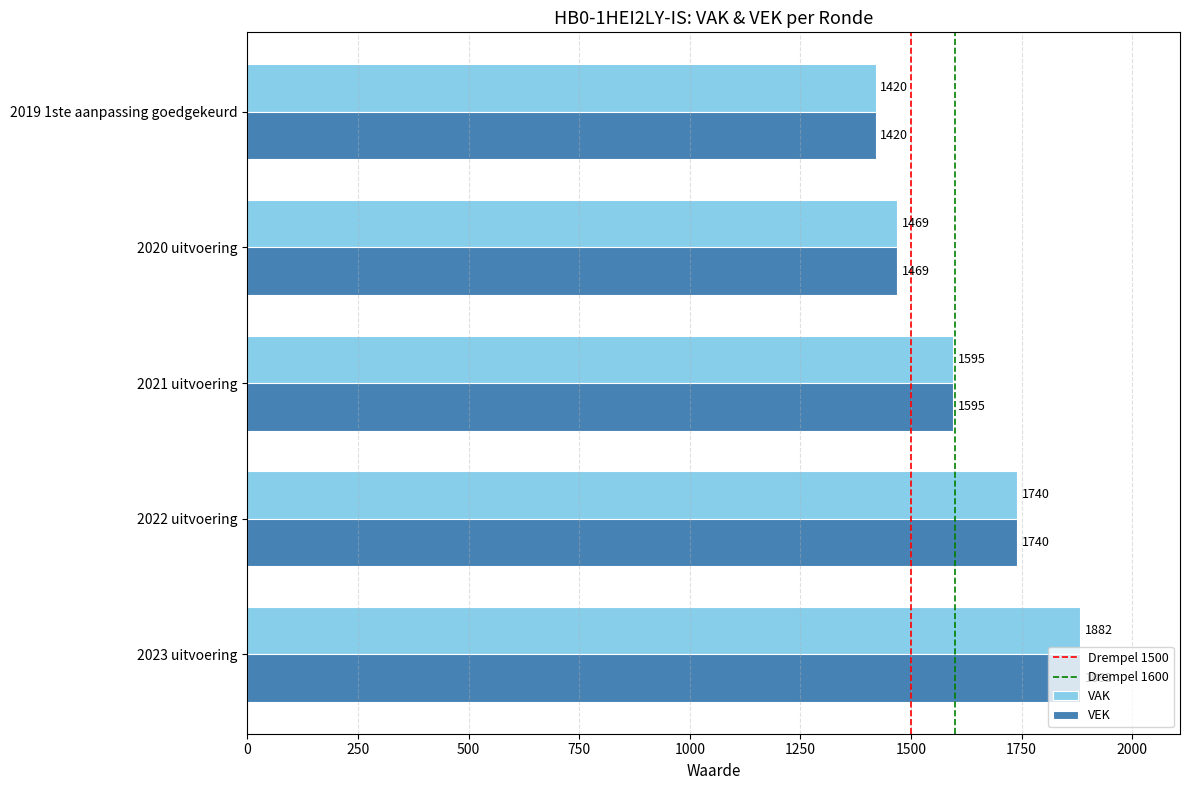

What is the average value of the VAK series?

1621